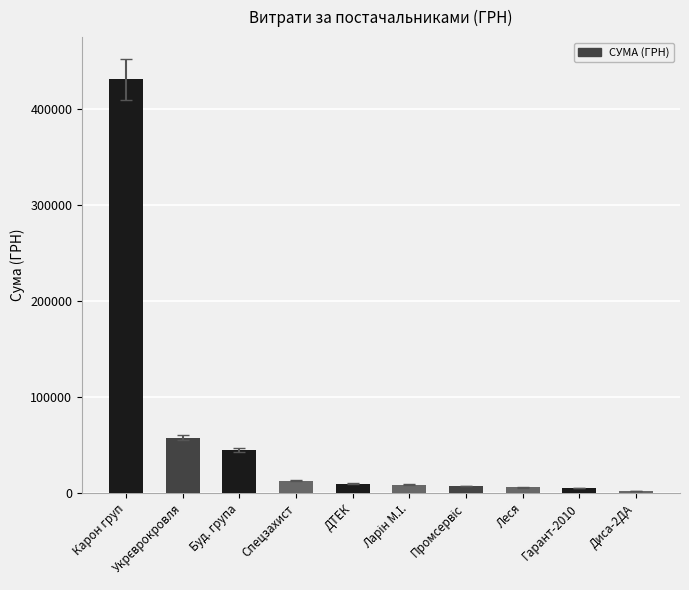

The value at Буд. група is 59088.2. True or false?

False